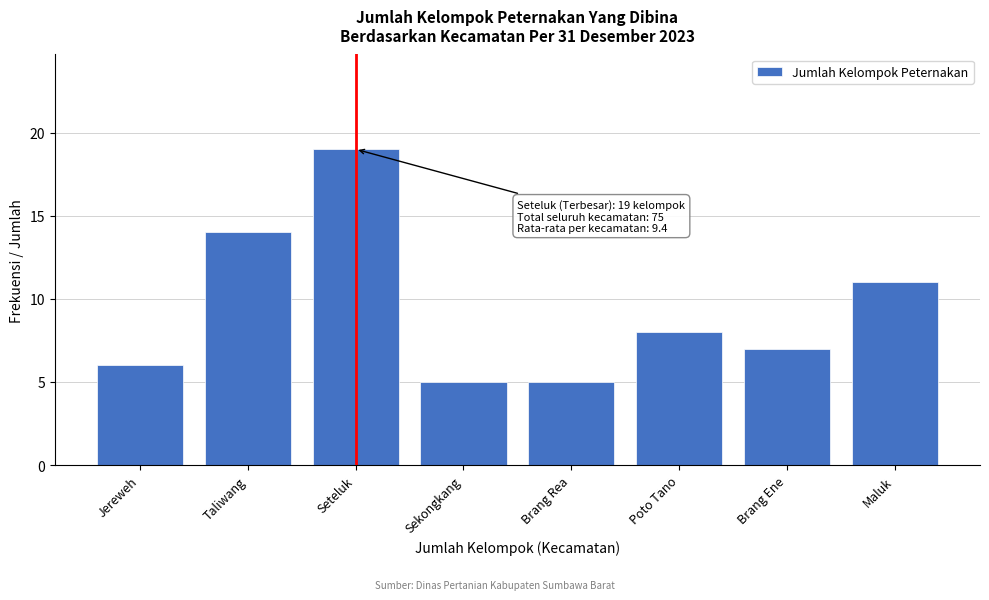

Reading left to right, transcribe all the data shown in this chart.

6	14	19	5	5	8	7	11